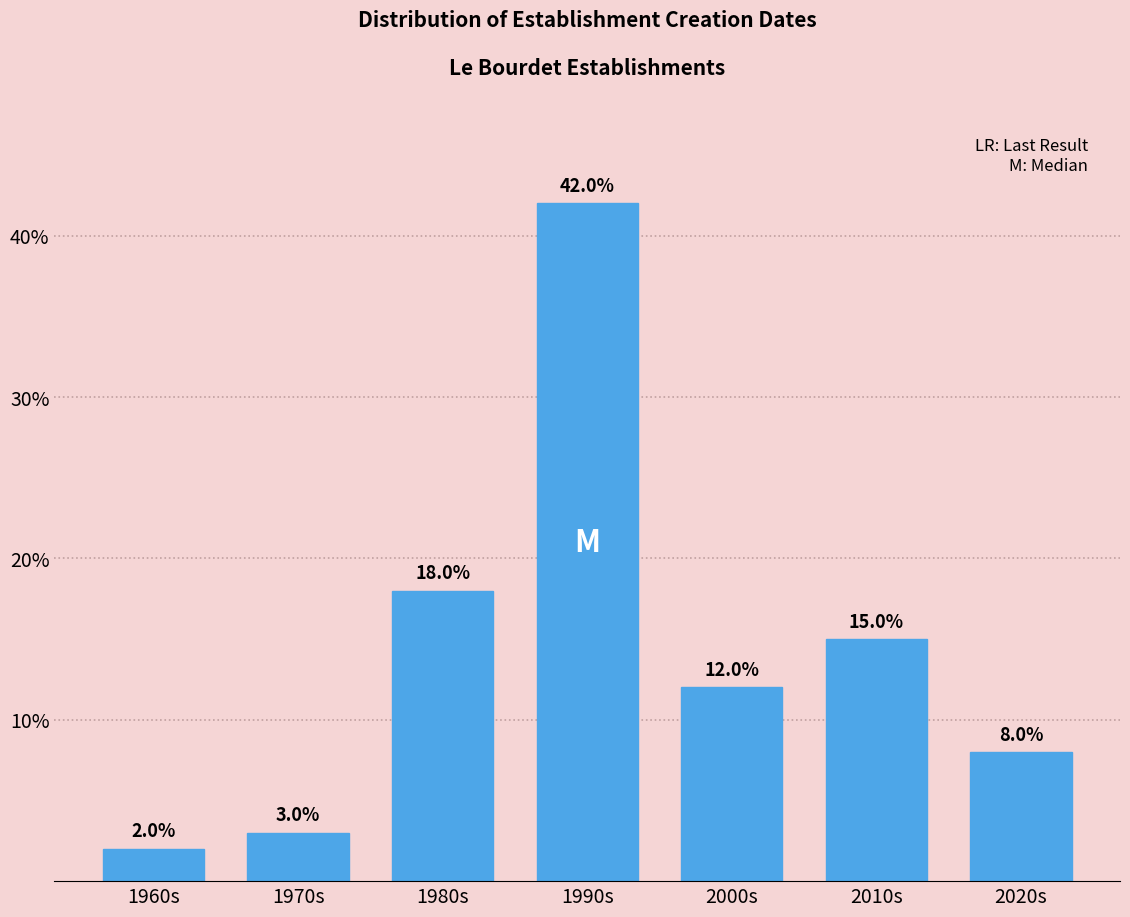

Reading left to right, list all the values displayed in this chart.

1960s=2	1970s=3	1980s=18	1990s=42	2000s=12	2010s=15	2020s=8